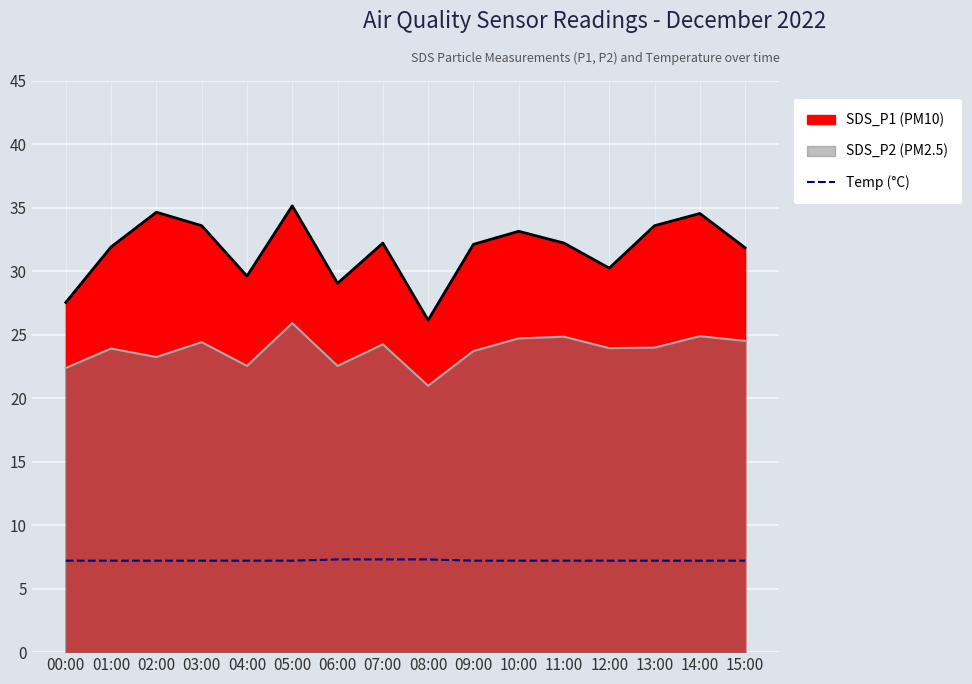

At which category does the chart reach its minimum across all series?

00:00